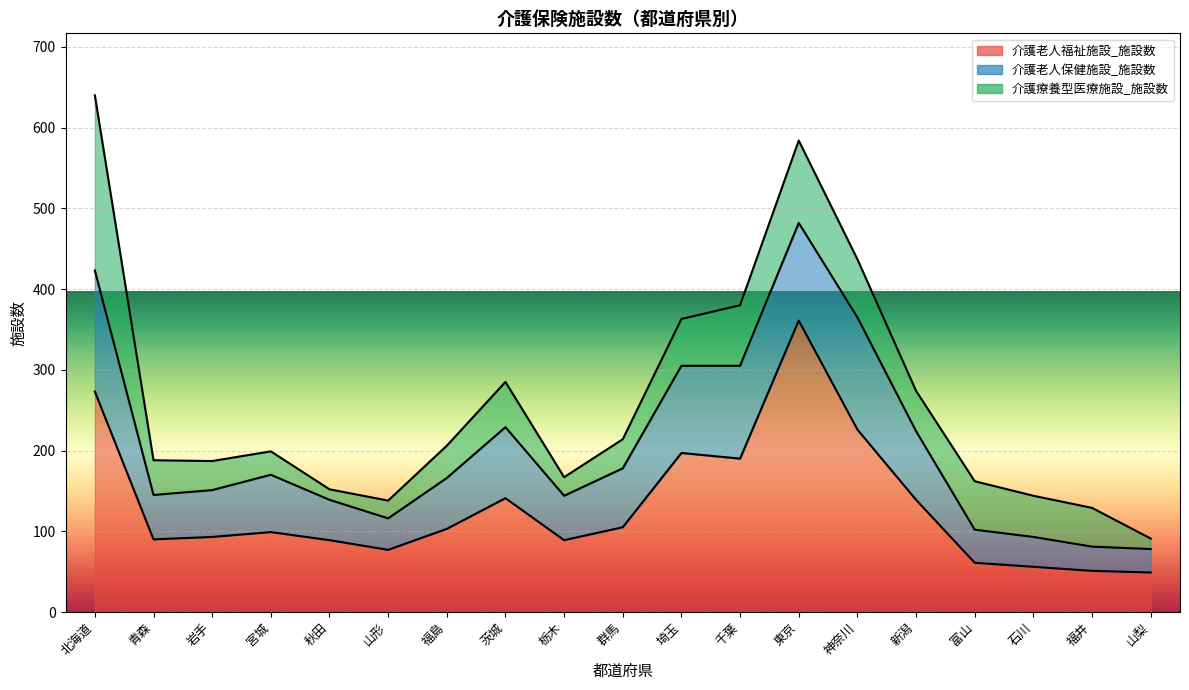

List the series in order of their overall mean, lowest first.

介護療養型医療施設_施設数, 介護老人保健施設_施設数, 介護老人福祉施設_施設数